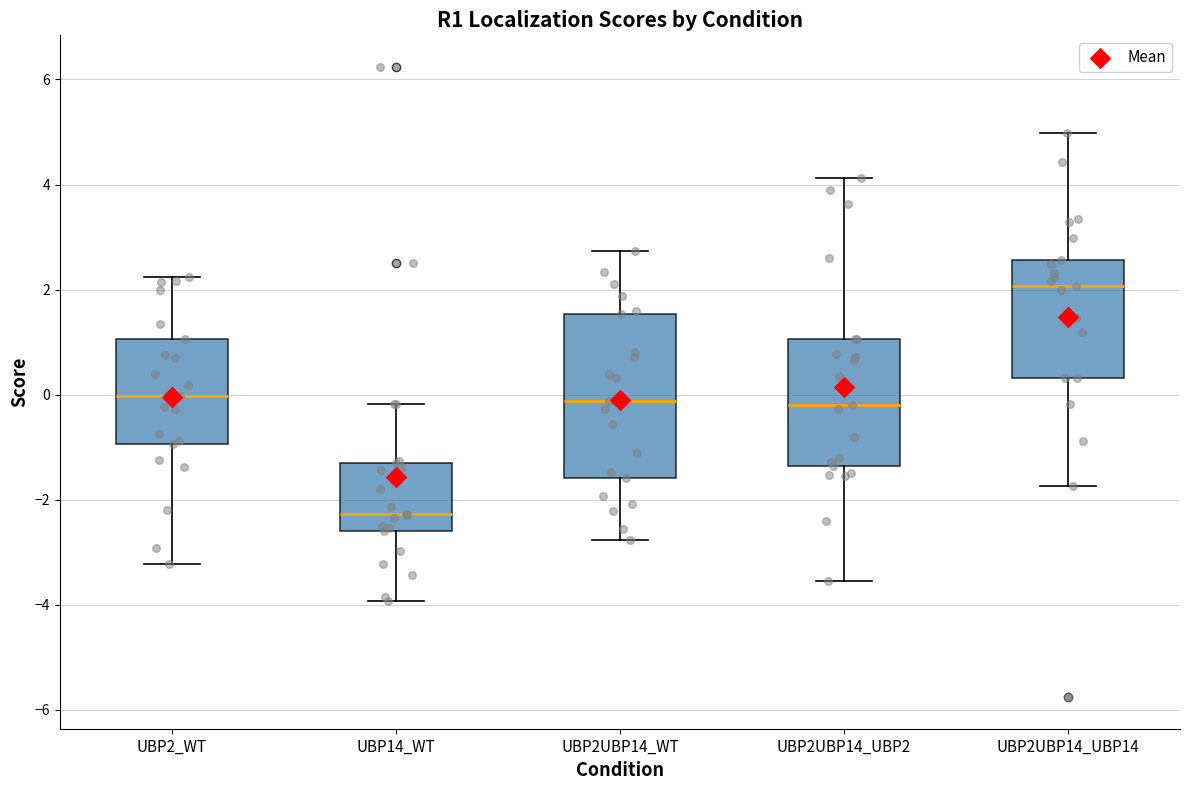

Reading left to right, read every box against the y-axis: the position of its median line, the range the box covers, and the ends of its whiskers. The values are not printed on the chart, so give them approximately, as read against the axis.

UBP2_WT: median 0.0, box -1.0 to 1.0, whiskers -3.2 to 2.2
UBP14_WT: median -2.2, box -2.6 to -1.2, whiskers -4.0 to -0.2
UBP2UBP14_WT: median -0.2, box -1.6 to 1.6, whiskers -2.8 to 2.8
UBP2UBP14_UBP2: median -0.2, box -1.4 to 1.0, whiskers -3.6 to 4.2
UBP2UBP14_UBP14: median 2.0, box 0.4 to 2.6, whiskers -1.8 to 5.0